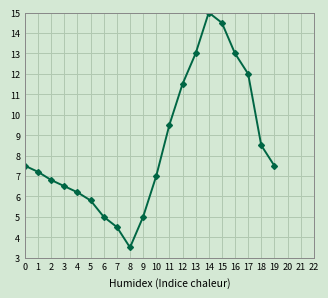

How many interior local valleys (lower than both neighbors) does the data have?

1